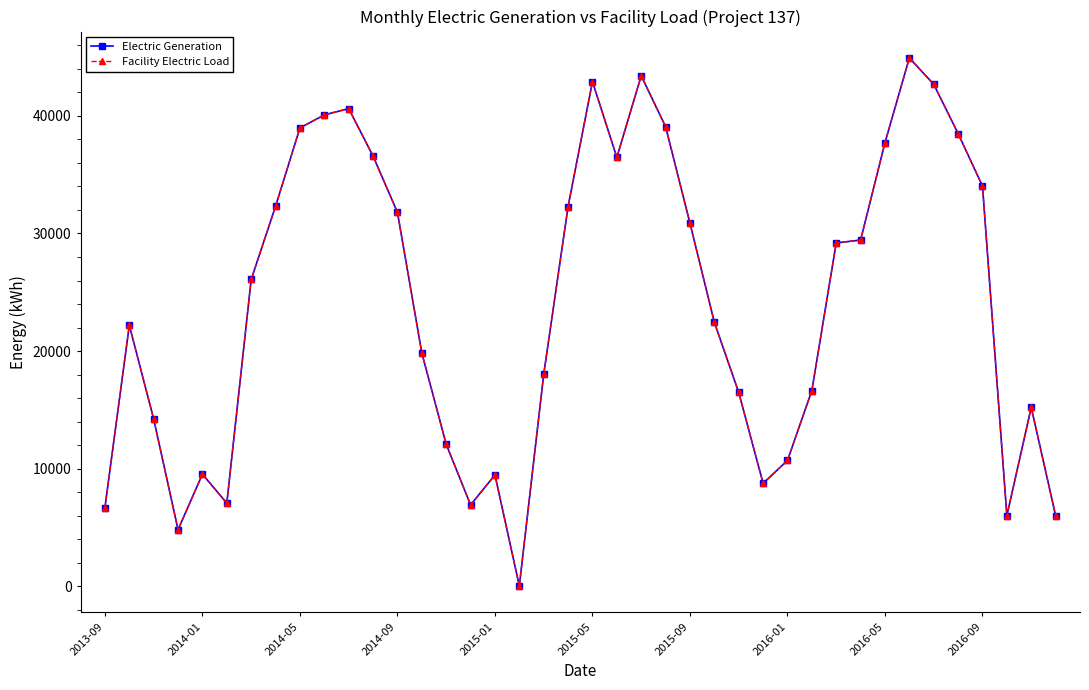

Is this an area chart (filled region under the line)?

No